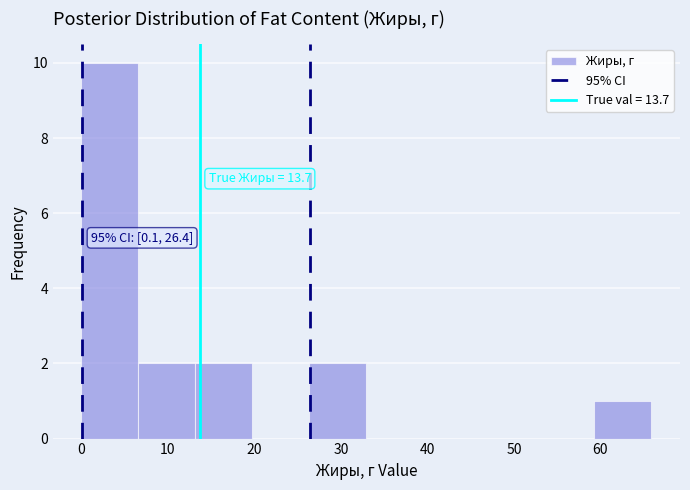

Over which range of the x-axis is the bar tallest?

0 to 7